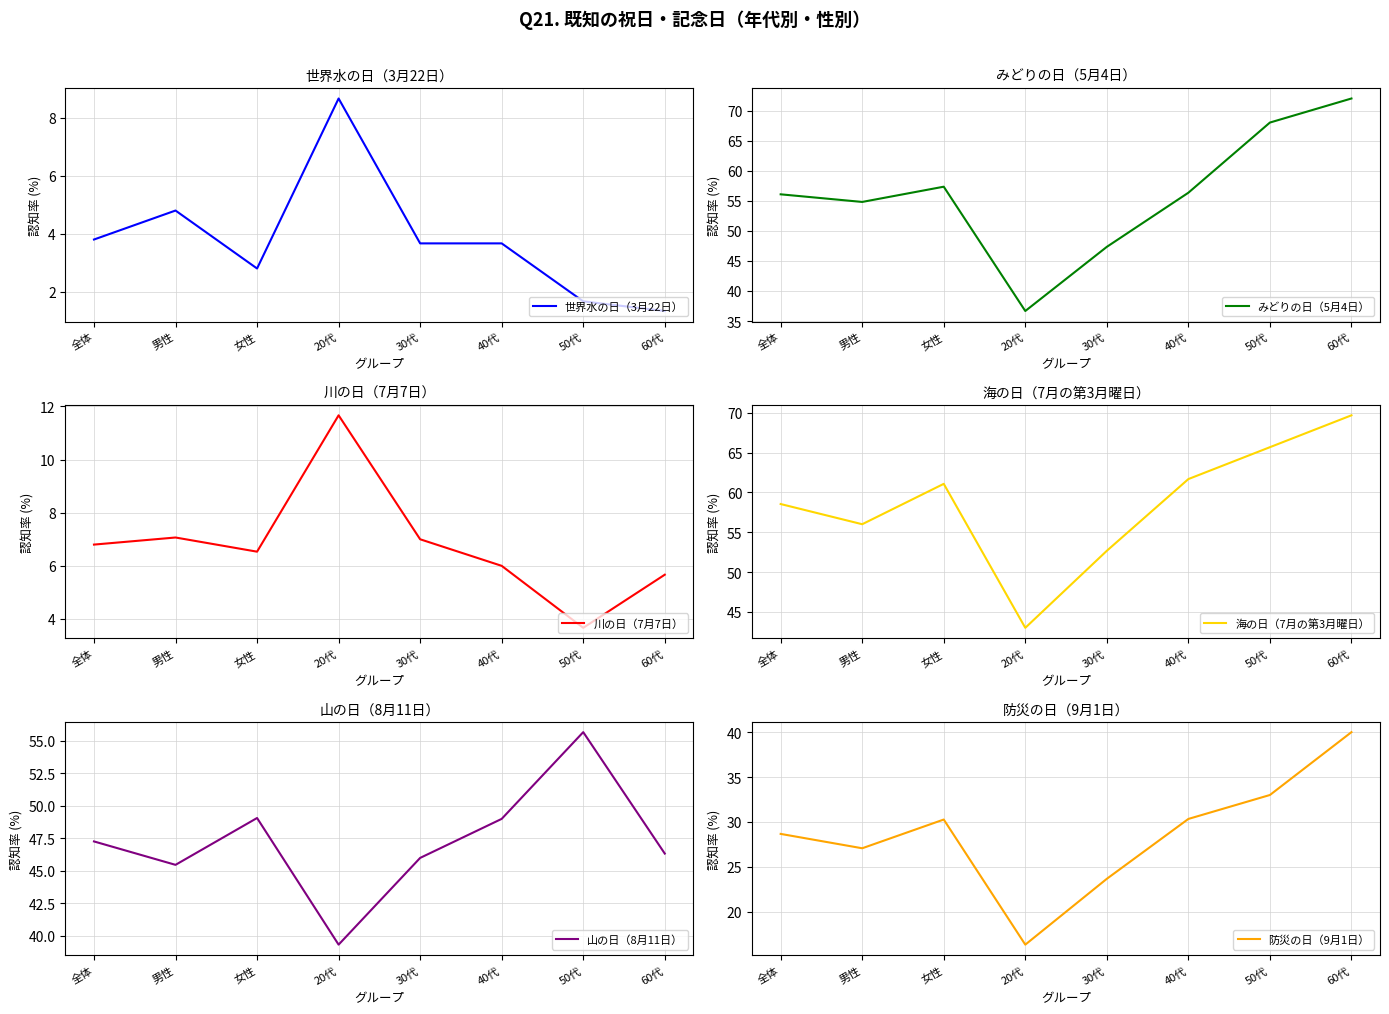

The value of 山の日（8月11日） at 30代 is 18.9. True or false?

False